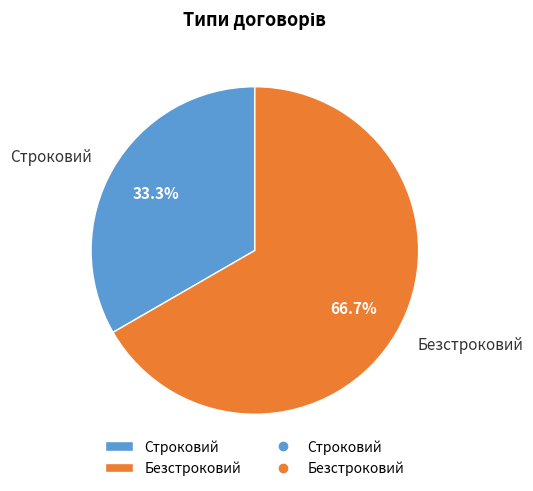

What percentage is the Строковий slice, to the nearest percent?

33%